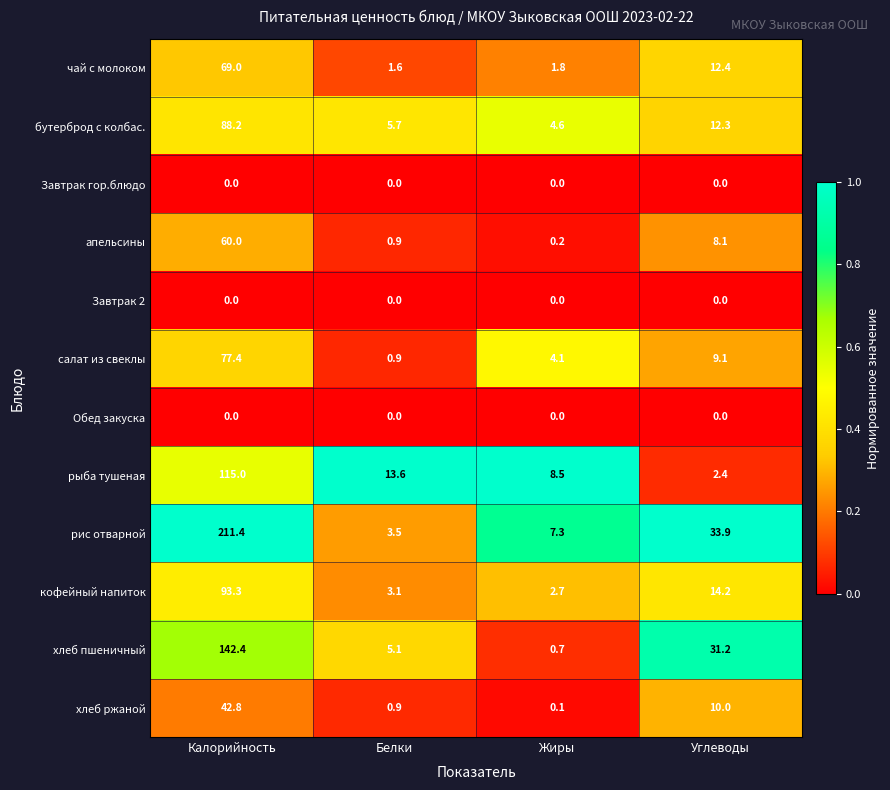

Which series has the largest range (max minus min)?

рис отварной